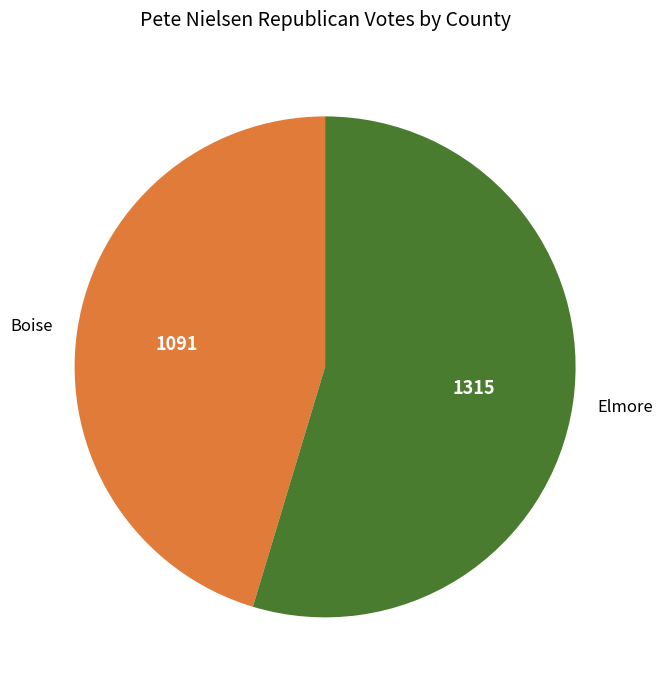

Combined, do Elmore and Boise account for over 50%?

Yes